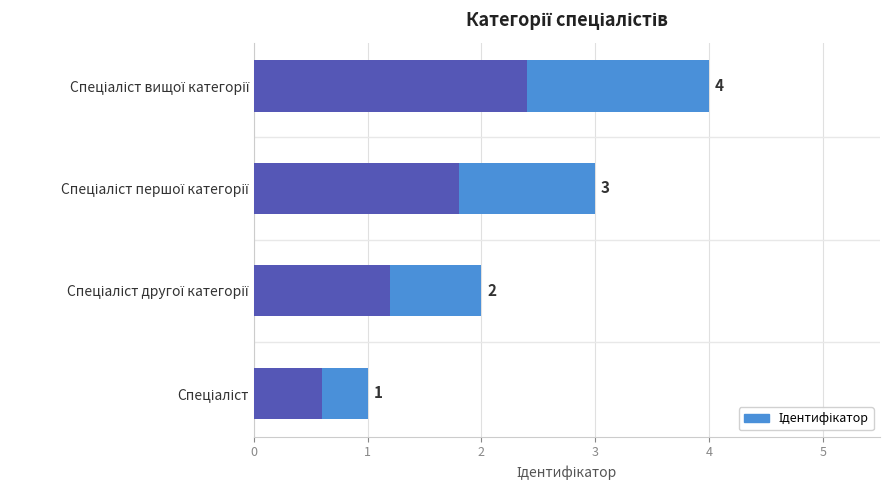

Reading right to left, transcribe all the data shown in this chart.

4	3	2	1